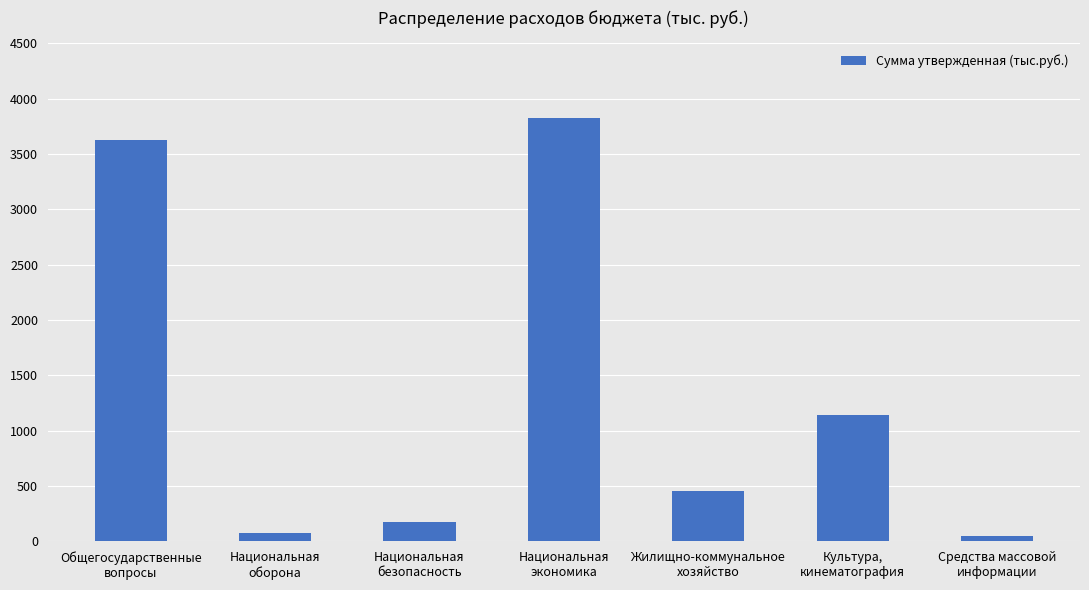

What is the approximate value at Национальная
безопасность?

174.4